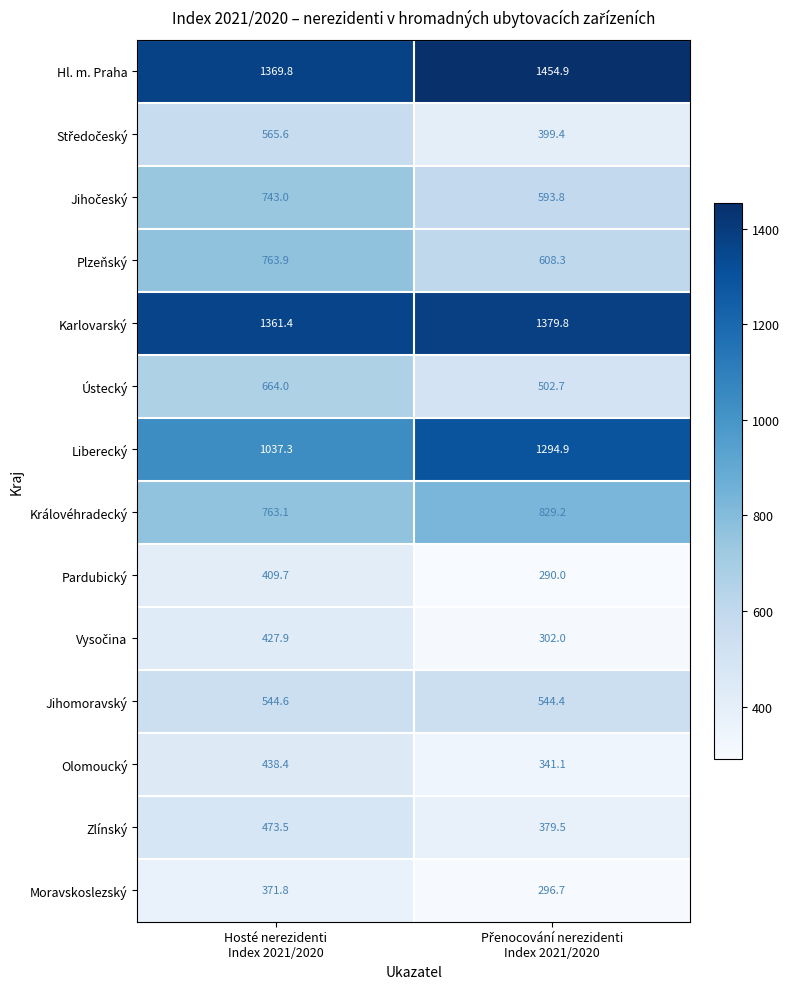

Which series has the largest total across all categories?

Hl. m. Praha